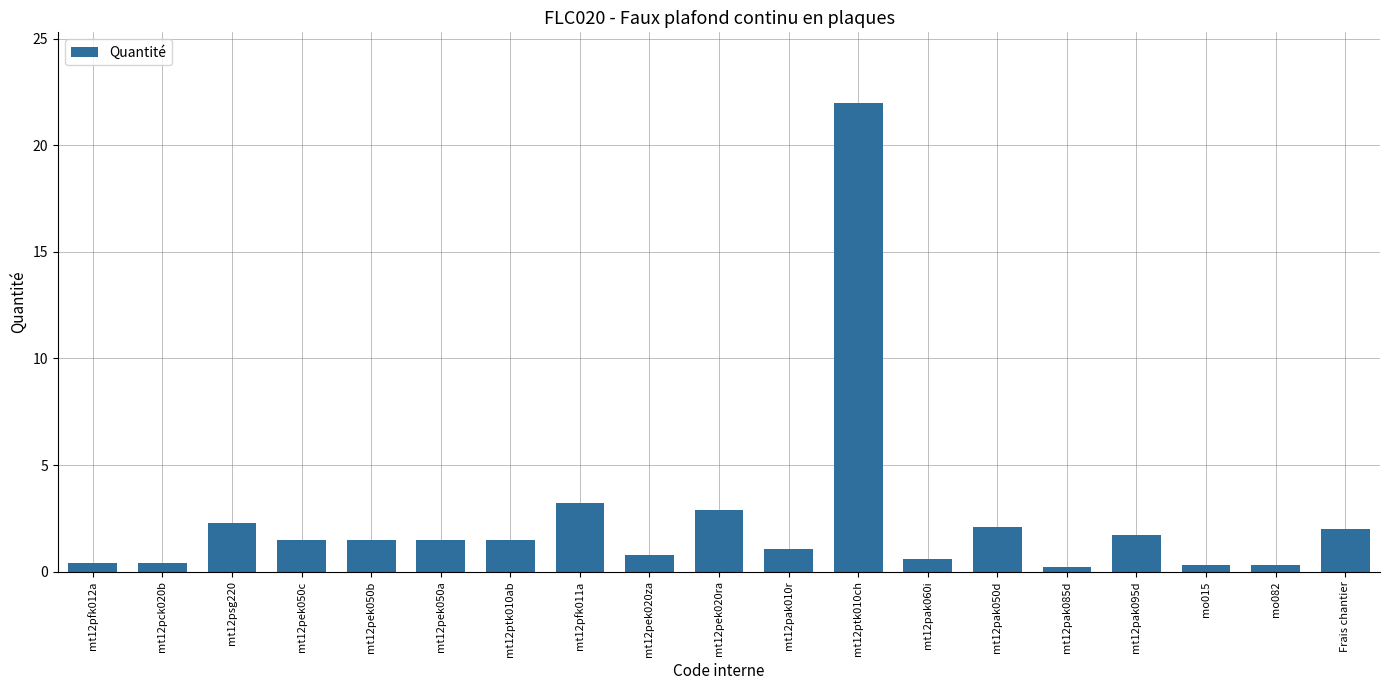

What is the label of the 10th bar from the right?

mt12pek020ra